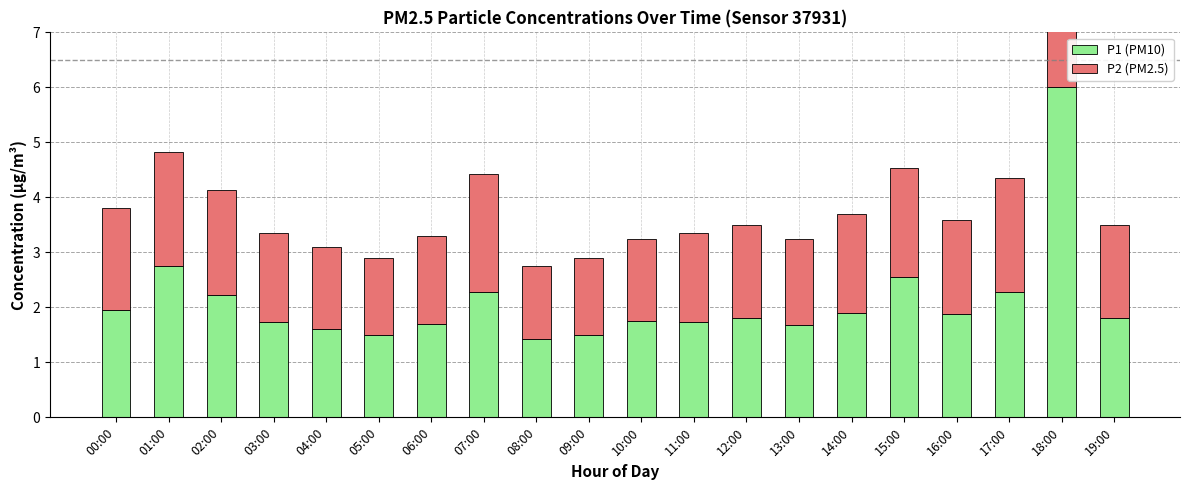

What is the value of the P1 bar at the 5th from the left?

1.6